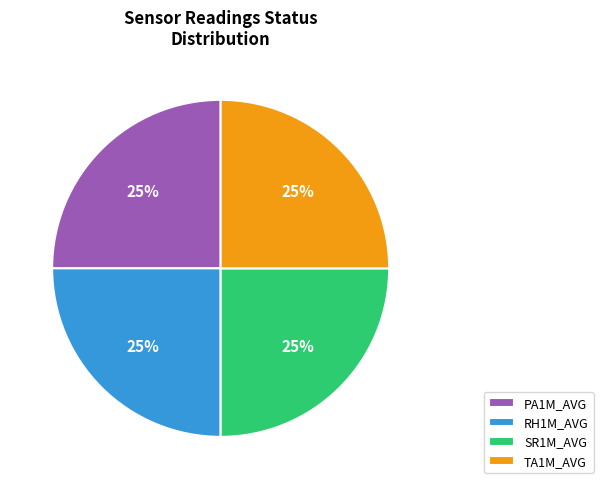

True or false: PA1M_AVG accounts for 13% of the total.

False